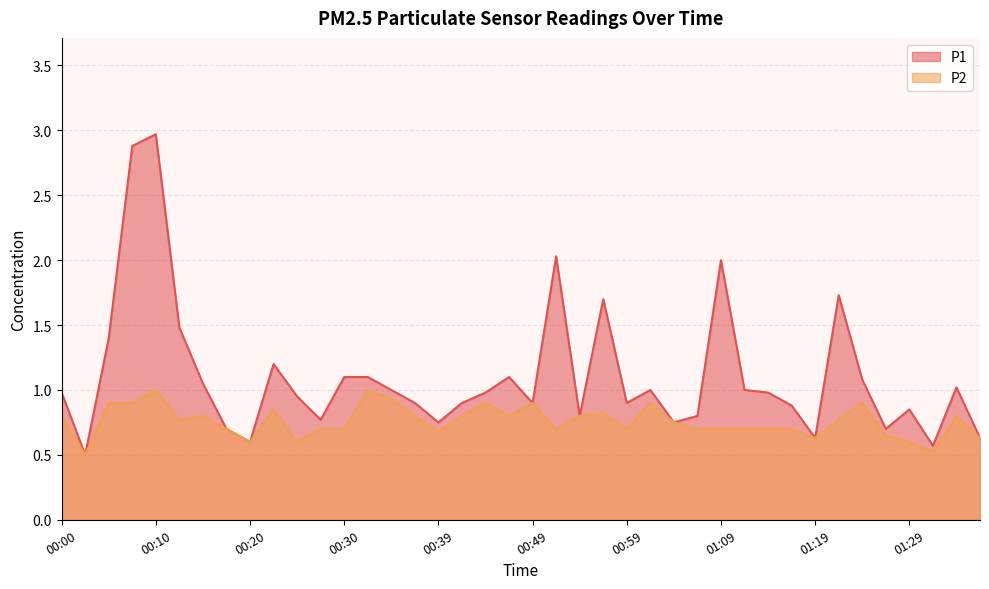

Where is the first local maximum for P2?

00:10